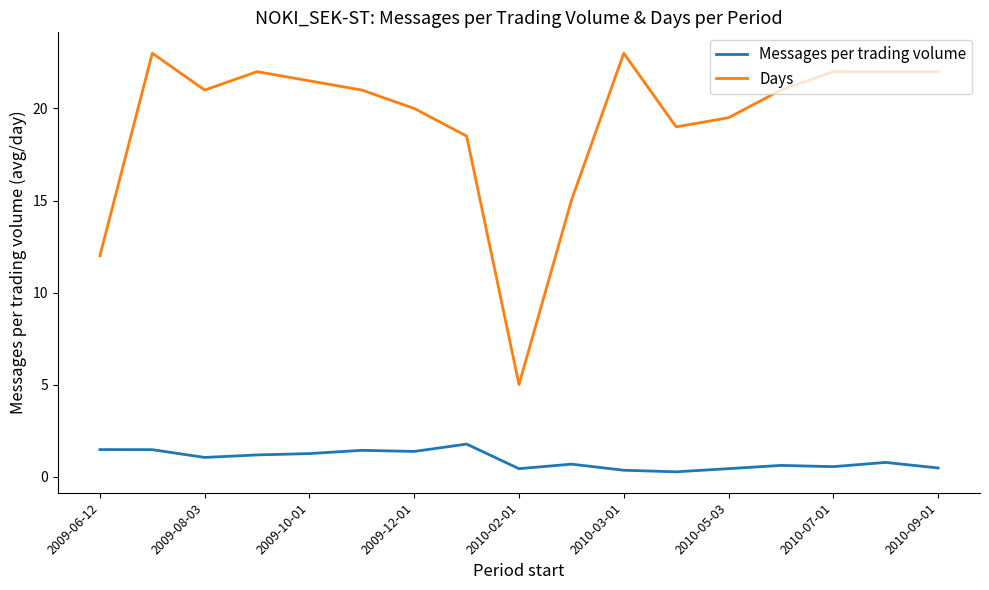

Rank the series by their maximum value, from lowest to highest.

Messages per trading volume, Days